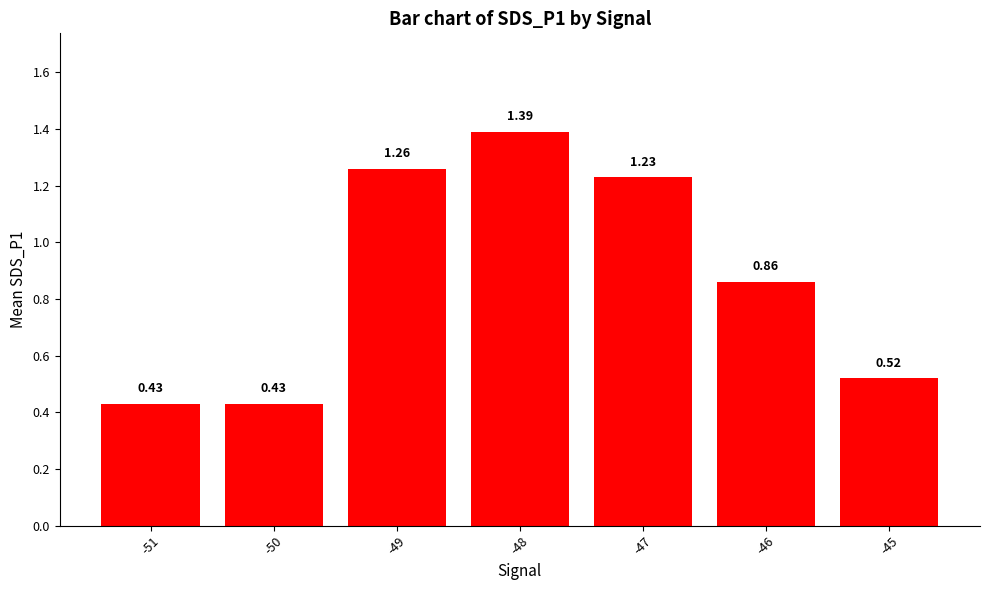

Are the bars grouped side by side (vs. stacked)?

No